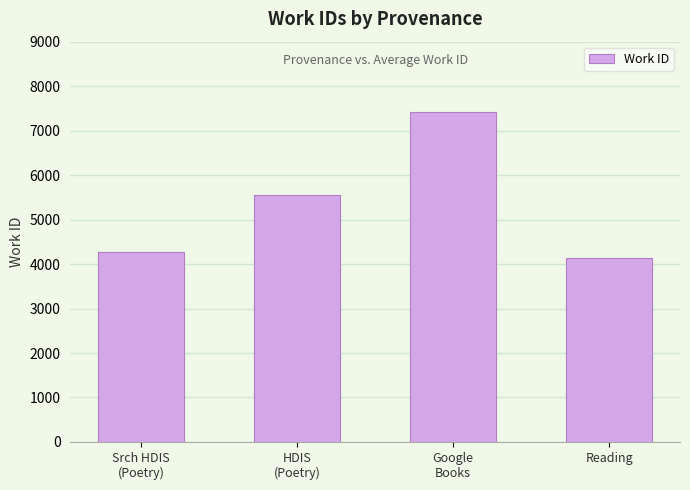

How many distinct data groups are displayed?

1